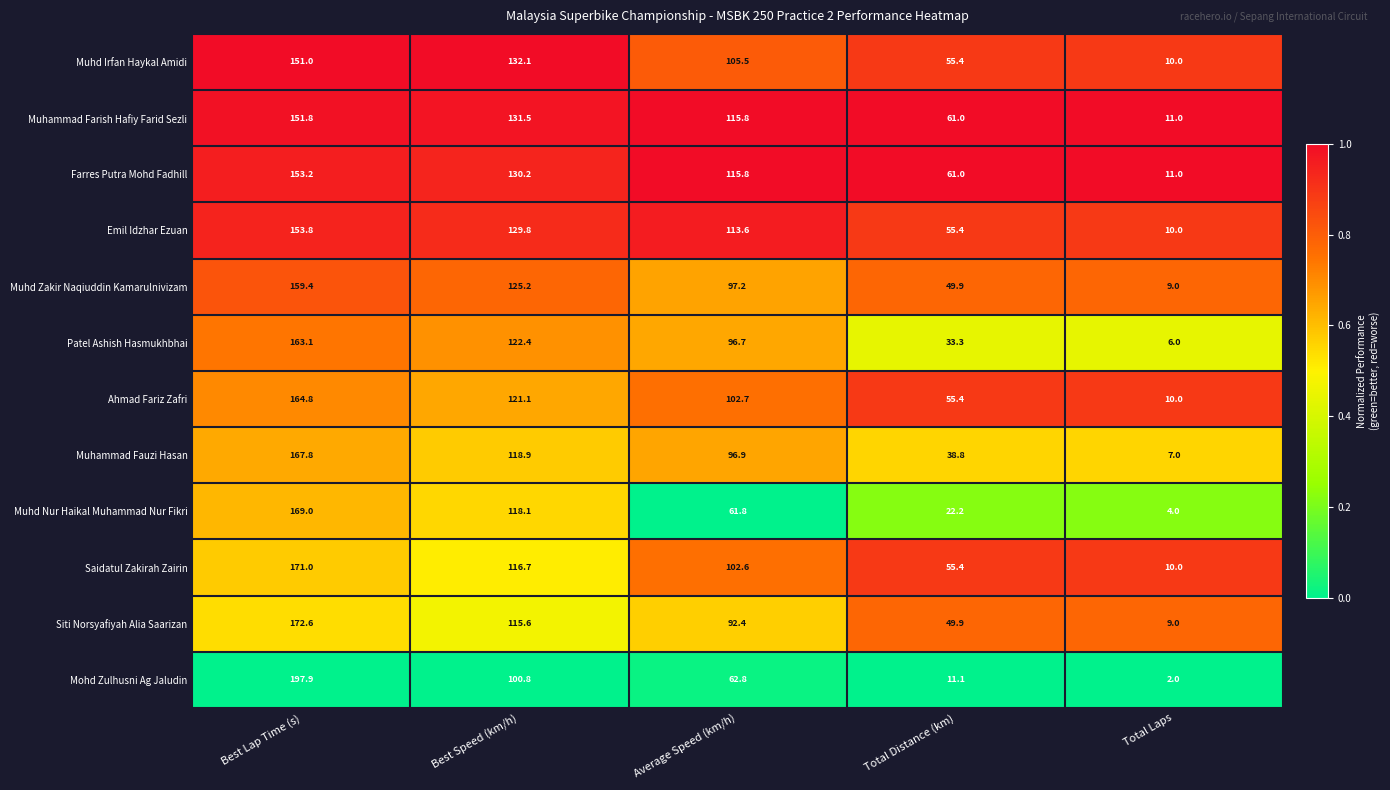

List the series in order of their peak value, lowest first.

Muhd Irfan Haykal Amidi, Muhammad Farish Hafiy Farid Sezli, Farres Putra Mohd Fadhill, Emil Idzhar Ezuan, Muhd Zakir Naqiuddin Kamarulnivizam, Patel Ashish Hasmukhbhai, Ahmad Fariz Zafri, Muhammad Fauzi Hasan, Muhd Nur Haikal Muhammad Nur Fikri, Saidatul Zakirah Zairin, Siti Norsyafiyah Alia Saarizan, Mohd Zulhusni Ag Jaludin